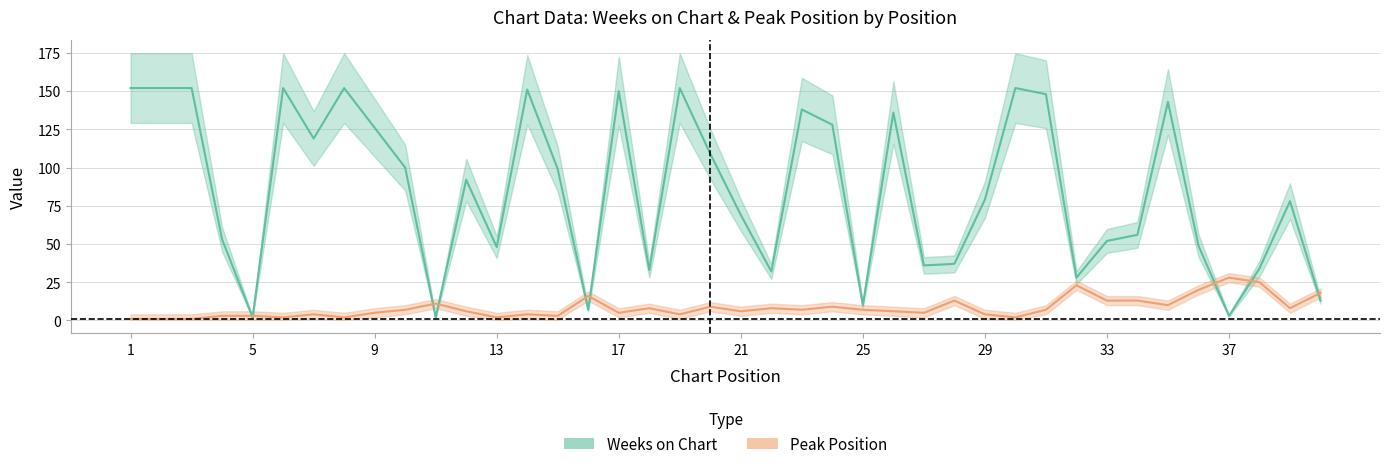

True or false: Weeks on Chart has more than 2 points higher than both neighbors.

True